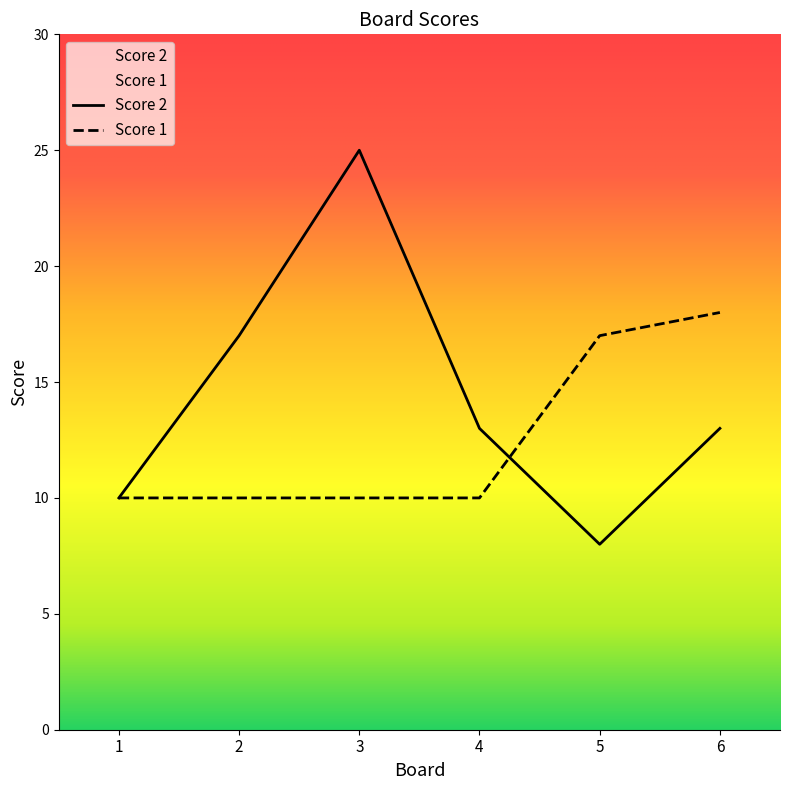

Reading left to right, transcribe all the data shown in this chart.

Score 2: 1=10	2=17	3=25	4=13	5=8	6=13
Score 1: 1=10	2=10	3=10	4=10	5=17	6=18